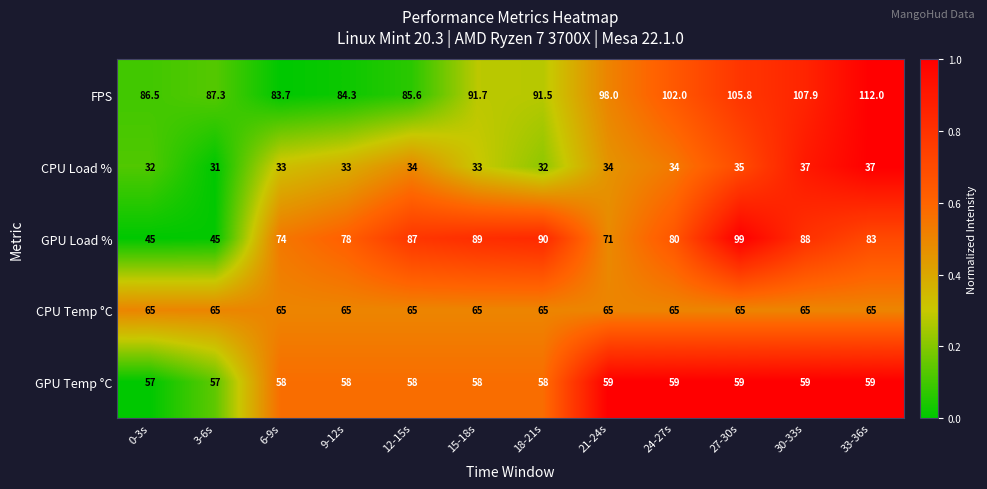

Which series has the largest range (max minus min)?

GPU Load %